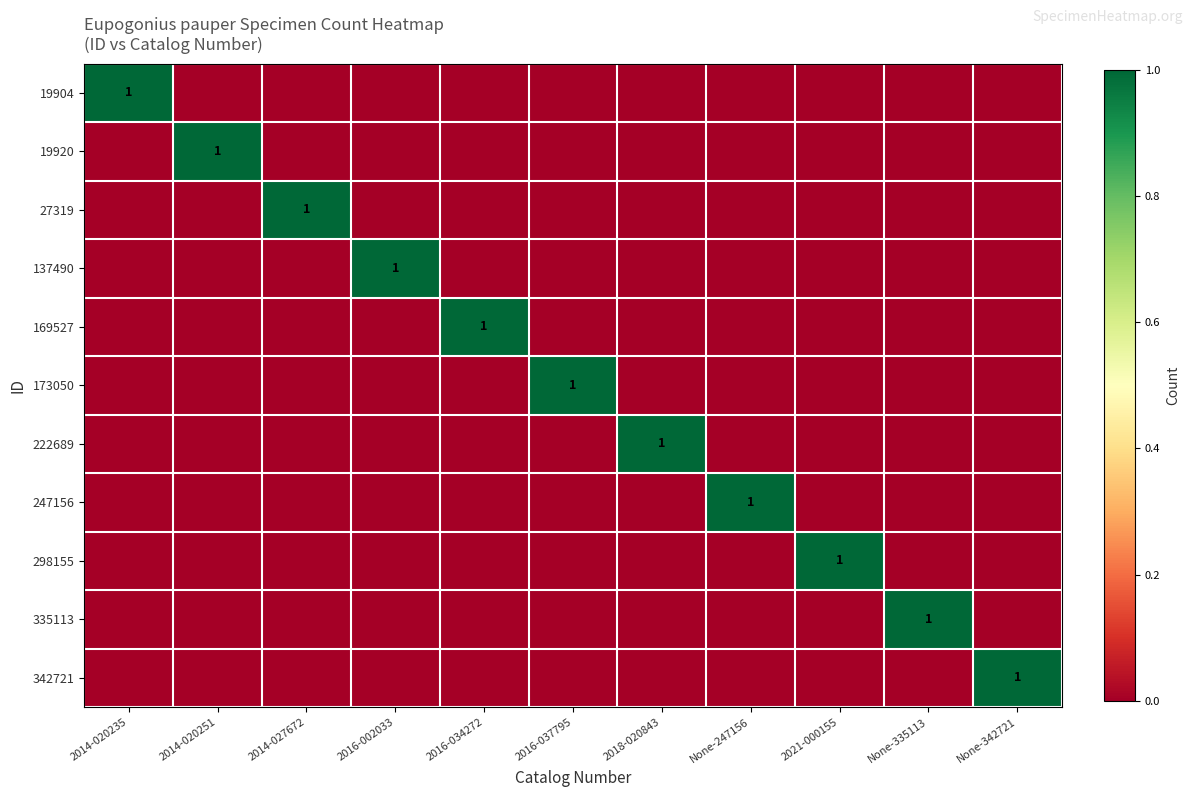

What is the total value across all series at 2016-037795?

1